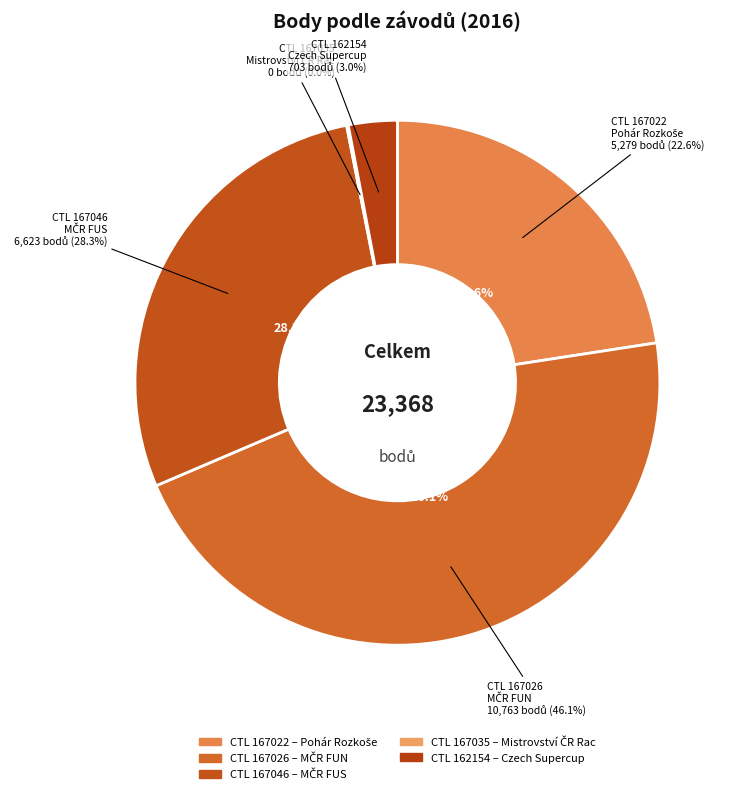

The 162154 slice represents 1% of the pie. True or false?

False